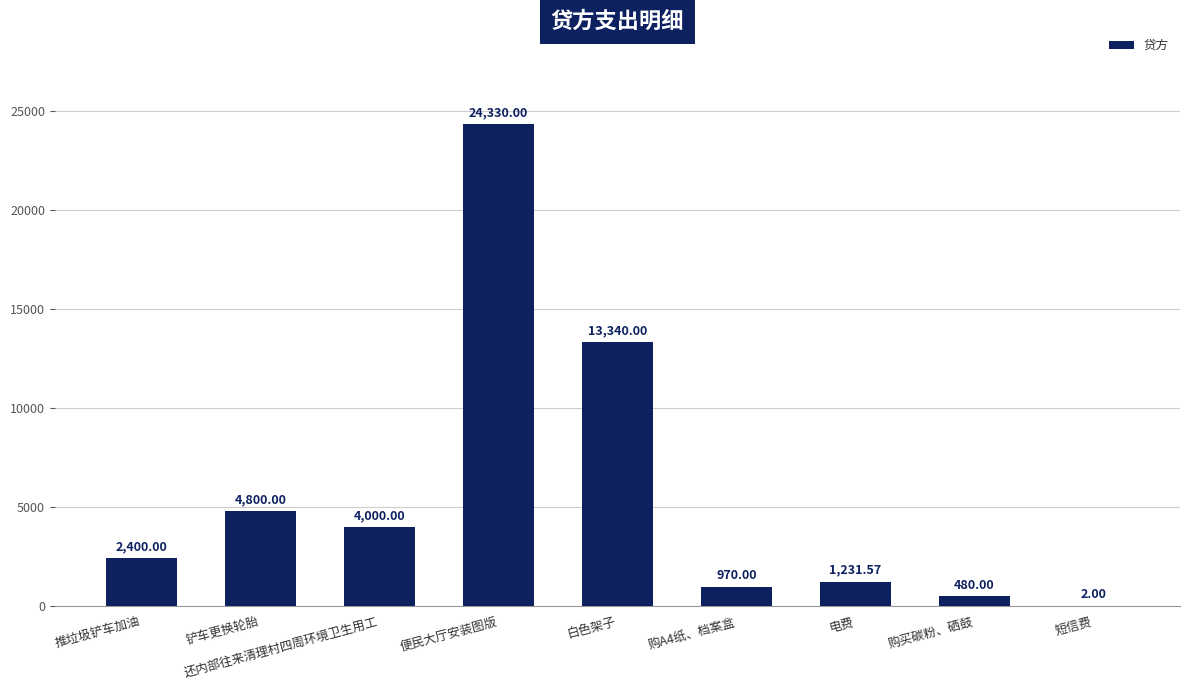

What is the sum of the values at 推垃圾铲车加油 and 白色架子?

15740.0